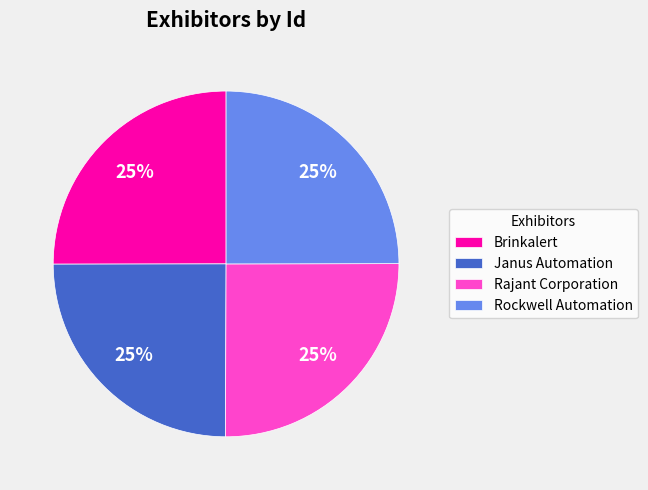

Is it true that Rajant Corporation is 39% of the pie?

False